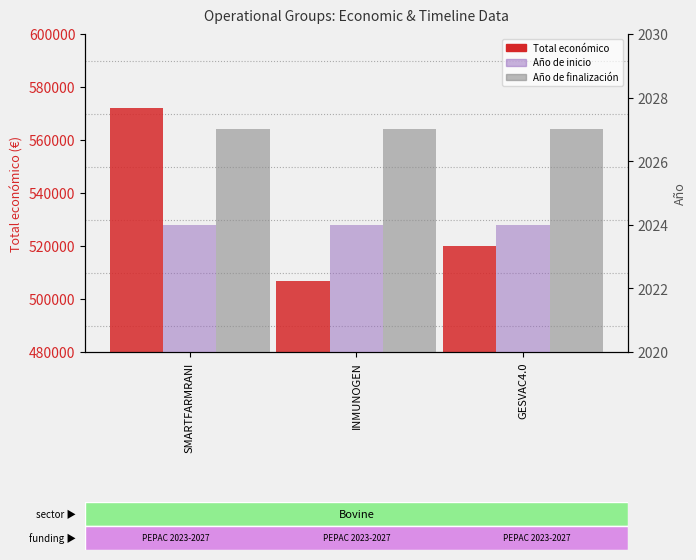

What is the average value of the Año de inicio series?

2024